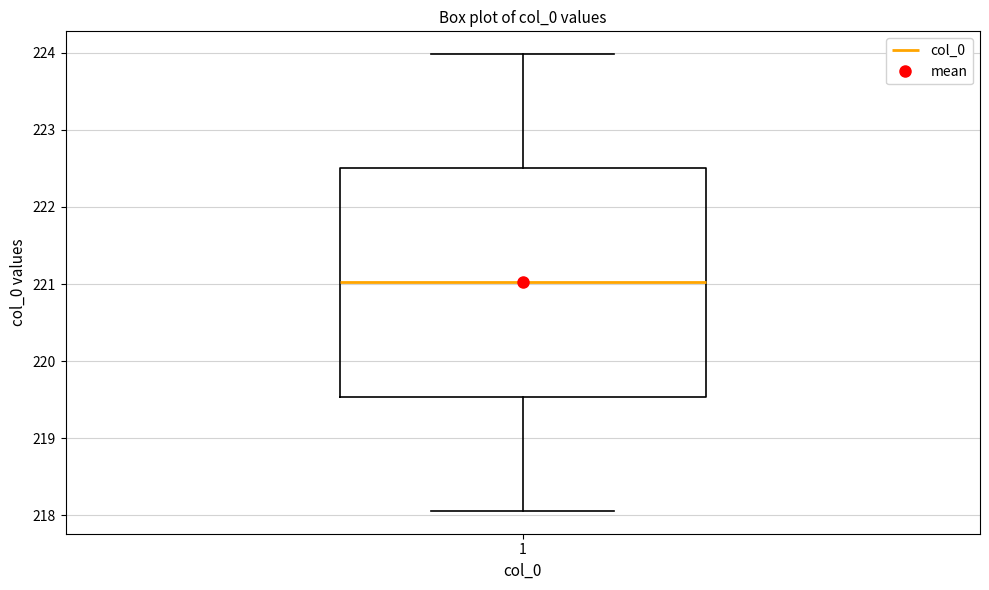

Read this box plot against the y-axis: the position of the median line, the range covered by the box, and the ends of both whiskers. The values are not printed on the chart, so give them approximately, as read against the axis.

median 221.0, box 219.5 to 222.5, whiskers 218.1 to 224.0